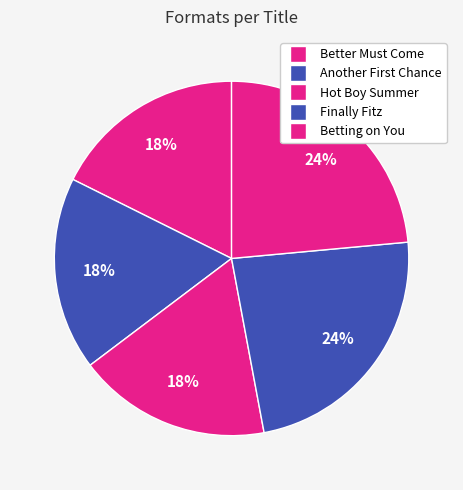

To the nearest percent, what percentage of the pie is Hot Boy Summer?

18%